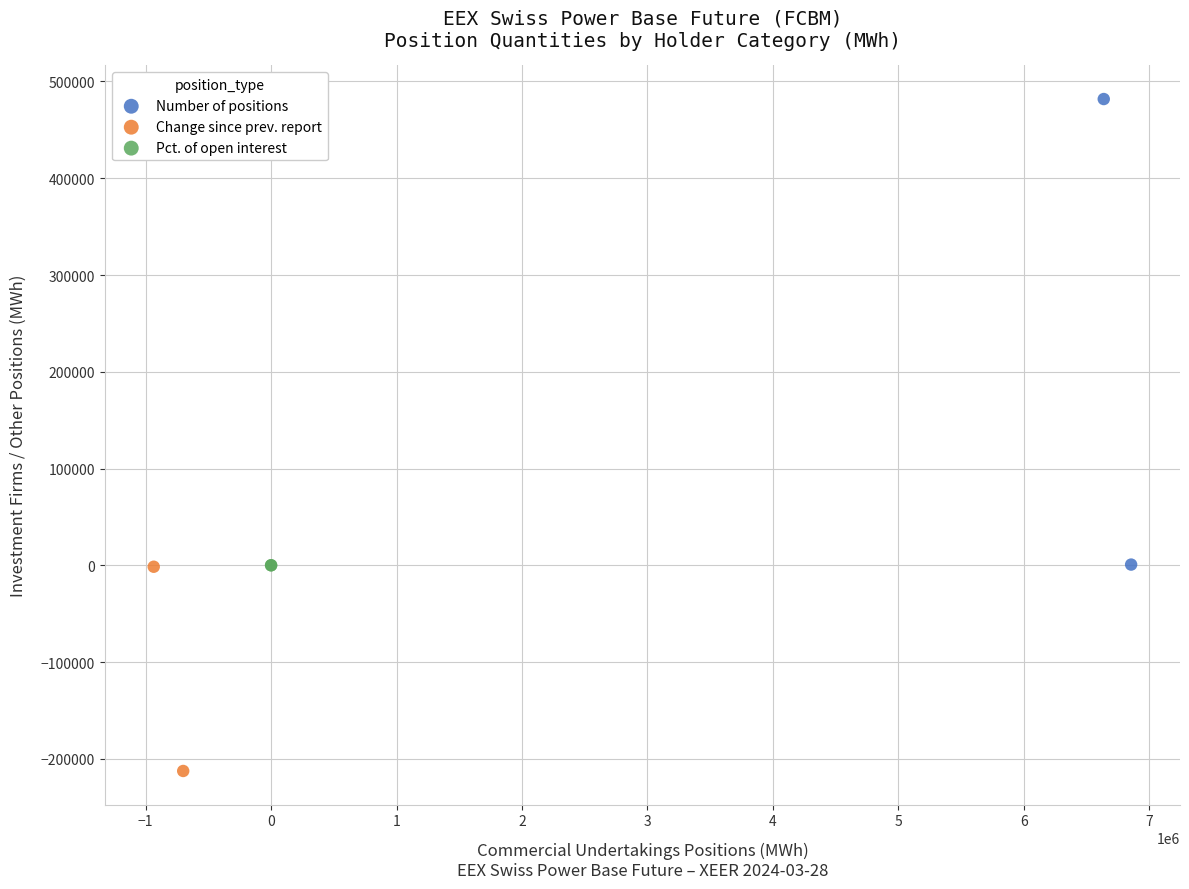

Which series contains the lowest Y value?

Change since prev. report